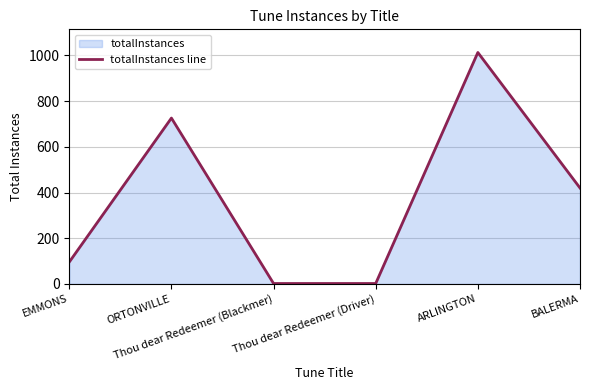

How many values are below 420?

3